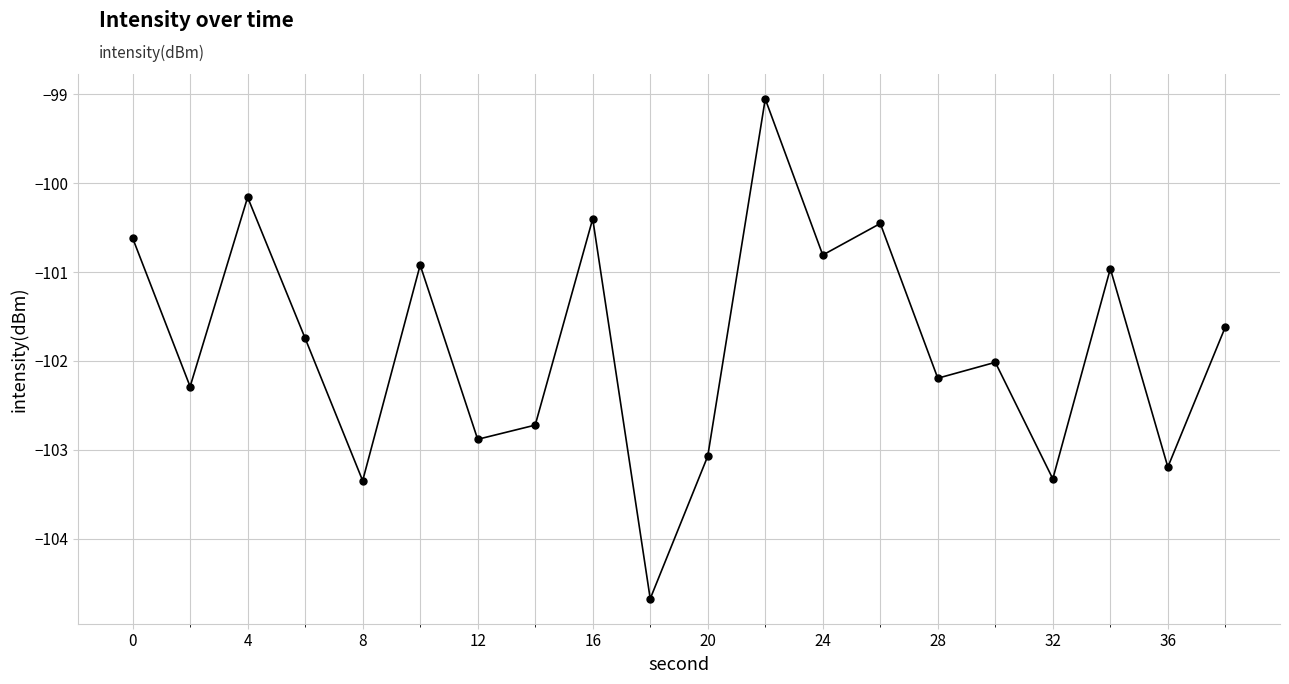

Reading left to right, what are all the values shown in this chart?

-100.6	-102.3	-100.2	-101.7	-103.3	-100.9	-102.9	-102.7	-100.4	-104.7	-103.1	-99.1	-100.8	-100.5	-102.2	-102.0	-103.3	-101.0	-103.2	-101.6